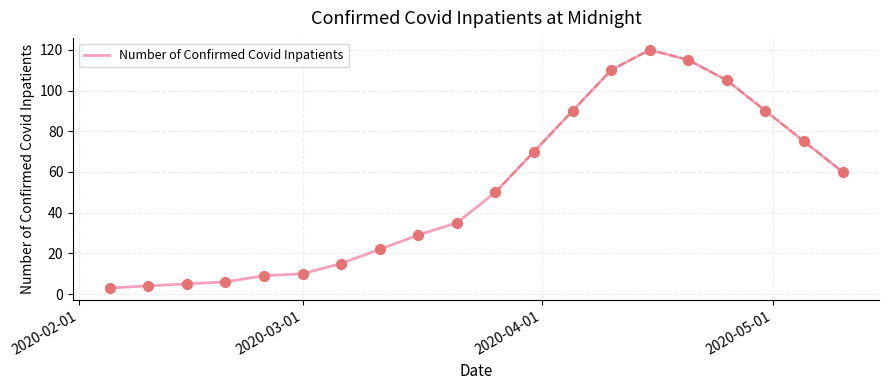

What is the highest value of the Number of Confirmed Covid Inpatients series?

120